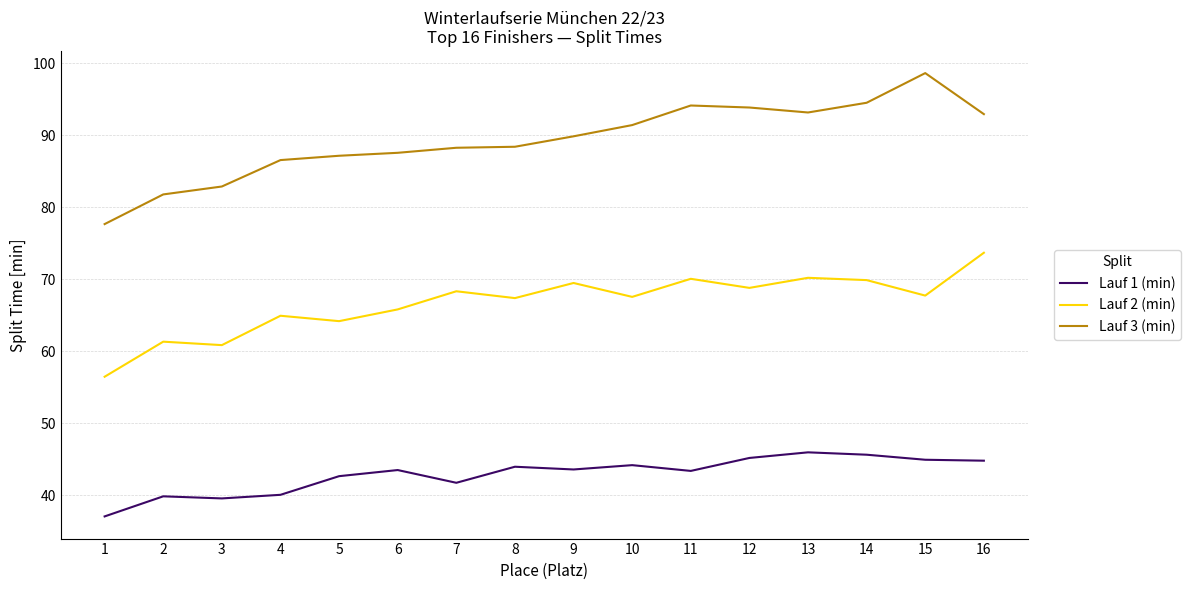

True or false: Lauf 1 (min) and Lauf 3 (min) cross at least once.

False